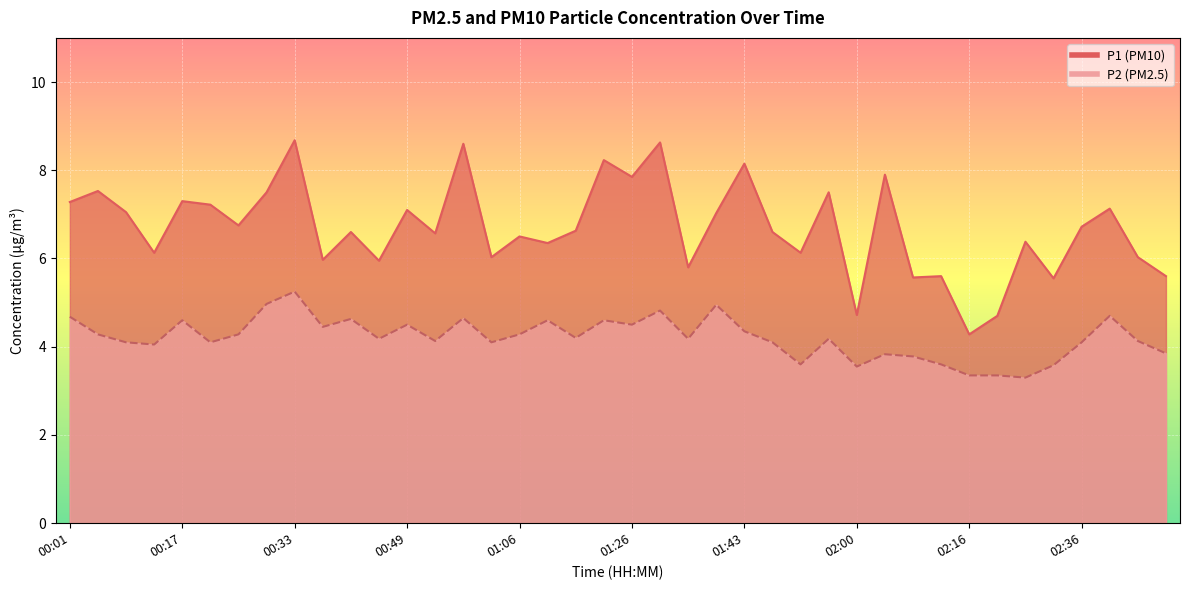

What is the greatest value displayed?

8.7